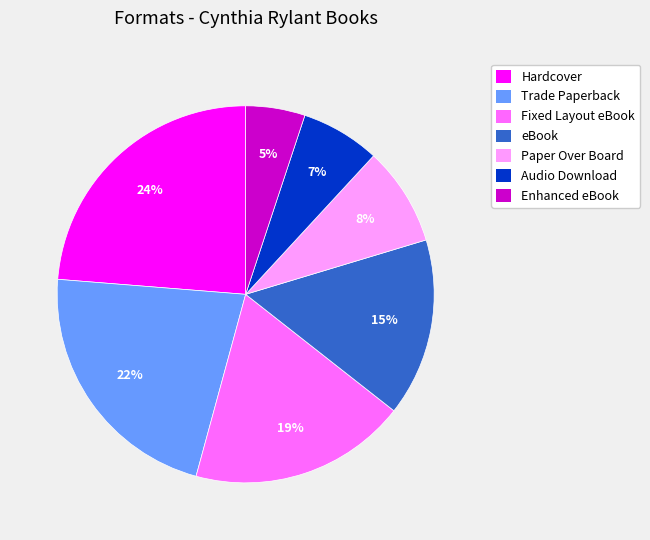

Do Hardcover and Enhanced eBook together represent more than half of the pie?

No